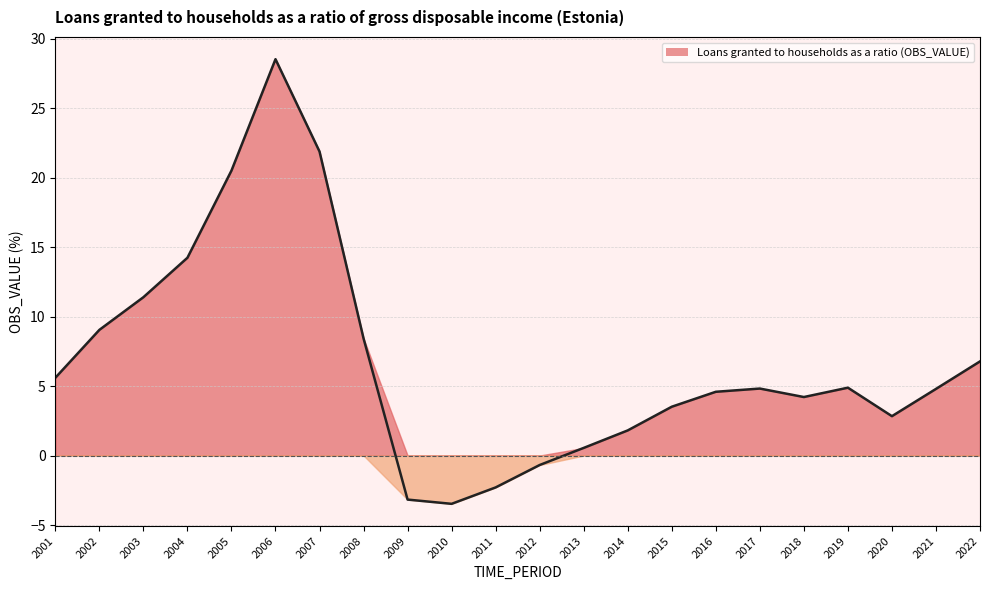

Does the chart display data point markers on the line(s)?

No